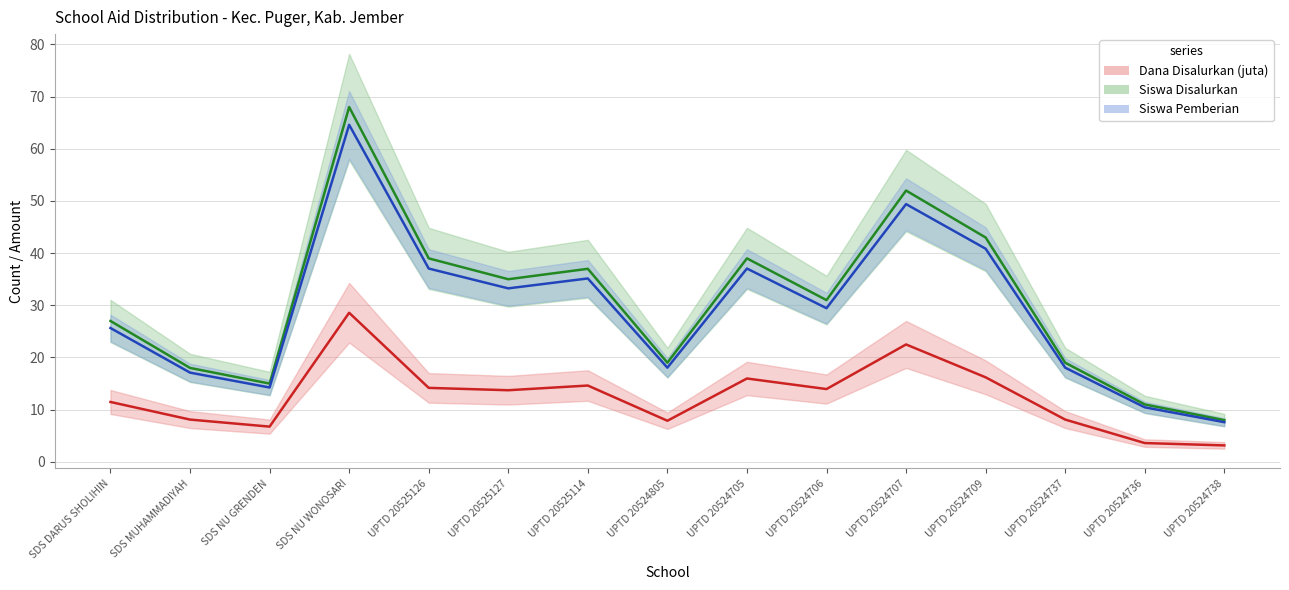

What is the maximum value for Dana Disalurkan (juta)?

28.6